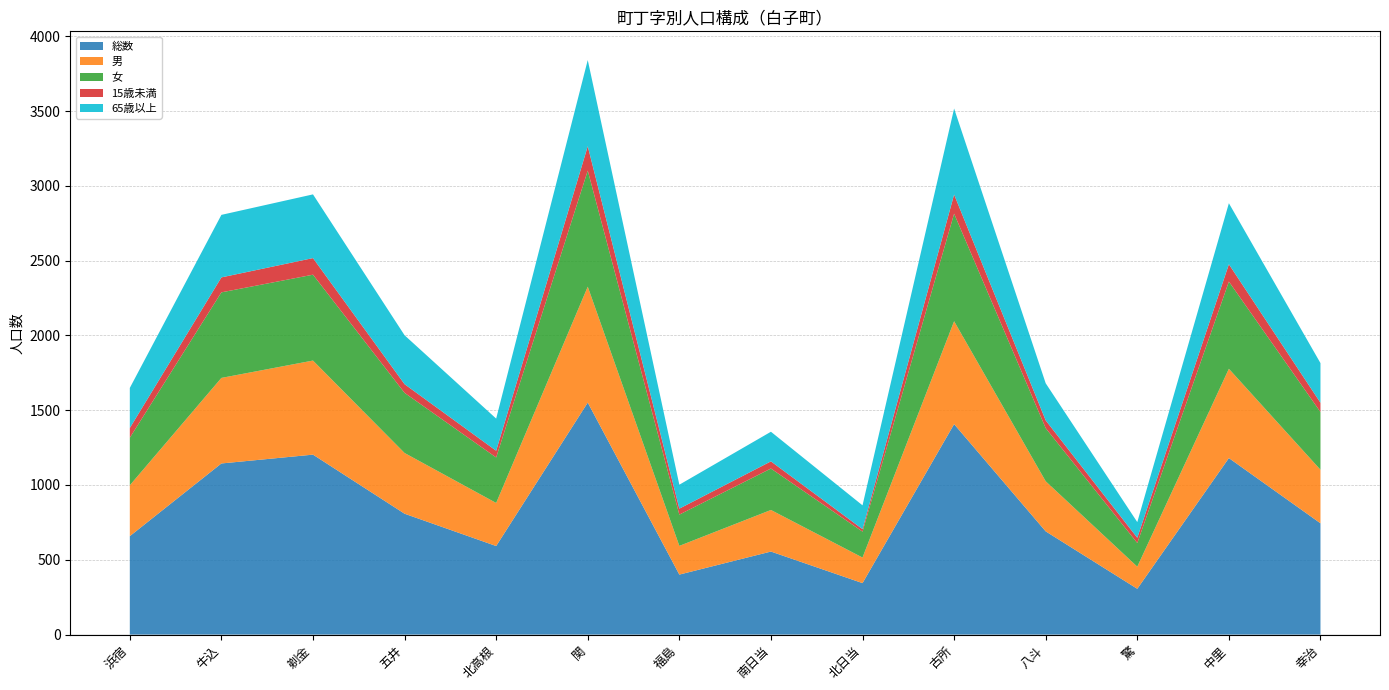

Reading right to left, transcribe all the data shown in this chart.

総数: 幸治=744	中里=1180	驚=306	八斗=690	古所=1407	北日当=344	南日当=555	福島=401	関=1551	北高根=592	五井=808	剃金=1203	牛込=1144	浜宿=658
男: 幸治=358	中里=597	驚=148	八斗=335	古所=688	北日当=171	南日当=278	福島=192	関=775	北高根=288	五井=406	剃金=629	牛込=572	浜宿=340
女: 幸治=386	中里=583	驚=158	八斗=355	古所=719	北日当=173	南日当=277	福島=209	関=776	北高根=304	五井=402	剃金=574	牛込=572	浜宿=318
15歳未満: 幸治=62	中里=116	驚=35	八斗=52	古所=128	北日当=17	南日当=48	福島=40	関=163	北高根=45	五井=58	剃金=111	牛込=100	浜宿=65
65歳以上: 幸治=265	中里=408	驚=105	八斗=248	古所=575	北日当=159	南日当=198	福島=160	関=576	北高根=215	五井=327	剃金=426	牛込=418	浜宿=268